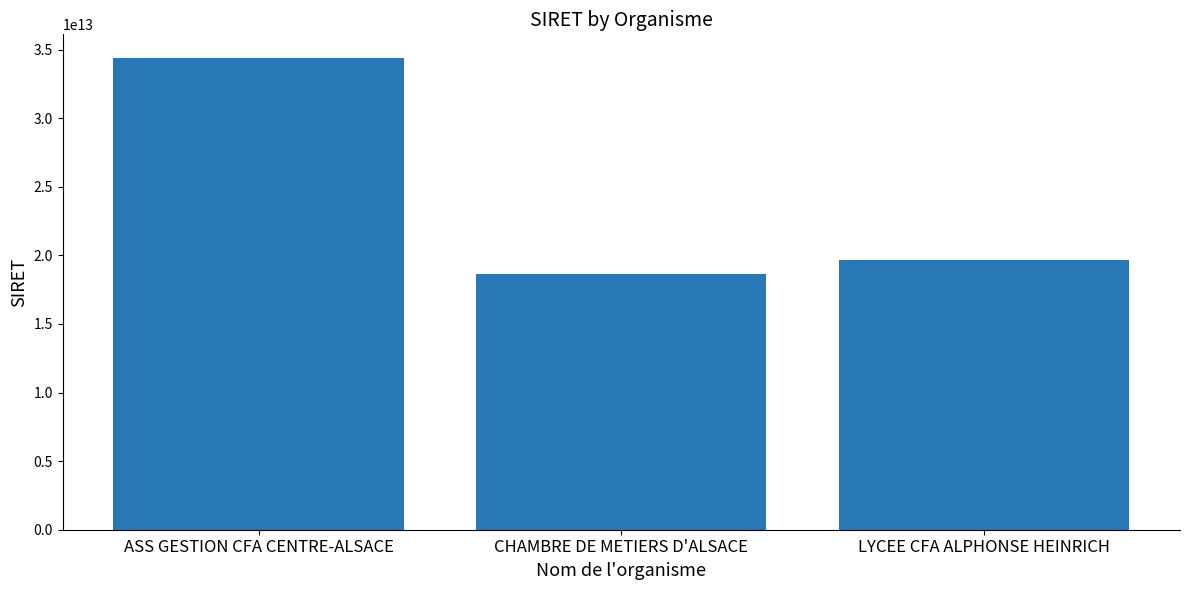

Count the number of categories in the chart.

3